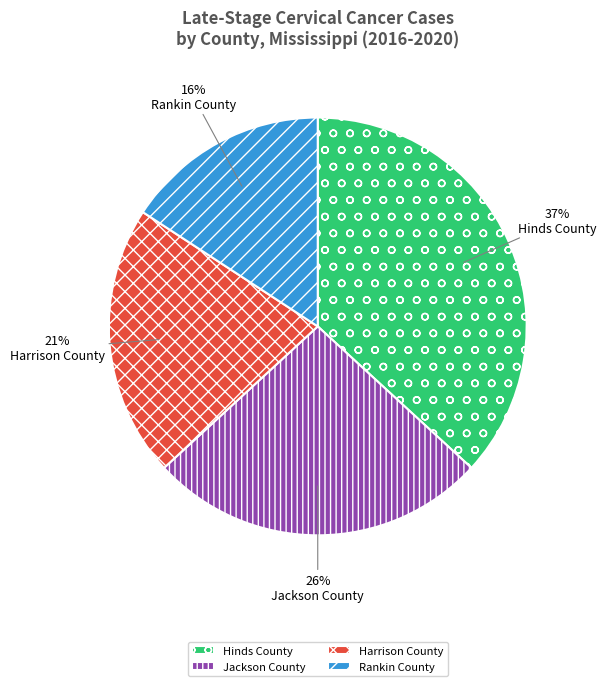

What is the ratio of the value at Rankin County to the value at Hinds County?

0.4